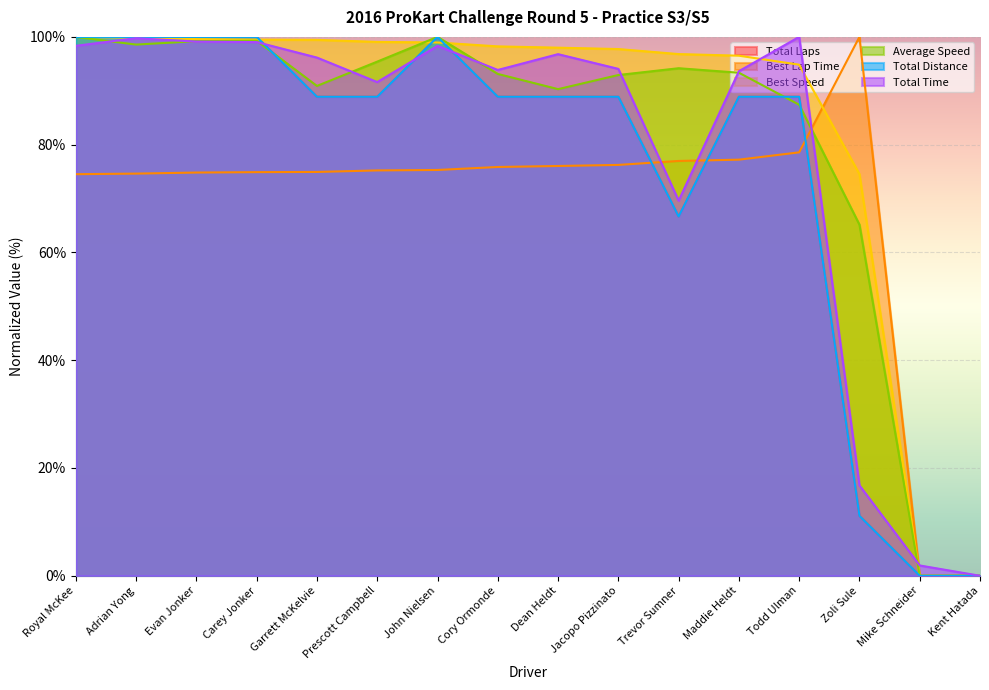

Reading left to right, list all the values displayed in this chart.

Total Laps: Royal McKee=100.0	Adrian Yong=100.0	Evan Jonker=100.0	Carey Jonker=100.0	Garrett McKelvie=88.9	Prescott Campbell=88.9	John Nielsen=100.0	Cory Ormonde=88.9	Dean Heldt=88.9	Jacopo Pizzinato=88.9	Trevor Sumner=66.7	Maddie Heldt=88.9	Todd Ulman=88.9	Zoli Sule=11.1	Mike Schneider=0.0	Kent Hatada=0.0
Best Lap Time: Royal McKee=74.5	Adrian Yong=74.6	Evan Jonker=74.8	Carey Jonker=74.9	Garrett McKelvie=74.9	Prescott Campbell=75.2	John Nielsen=75.3	Cory Ormonde=75.9	Dean Heldt=76.0	Jacopo Pizzinato=76.2	Trevor Sumner=77.0	Maddie Heldt=77.2	Todd Ulman=78.6	Zoli Sule=100.0	Mike Schneider=0.0	Kent Hatada=0.0
Best Speed: Royal McKee=100.0	Adrian Yong=99.9	Evan Jonker=99.6	Carey Jonker=99.5	Garrett McKelvie=99.4	Prescott Campbell=99.1	John Nielsen=99.0	Cory Ormonde=98.2	Dean Heldt=98.0	Jacopo Pizzinato=97.7	Trevor Sumner=96.8	Maddie Heldt=96.5	Todd Ulman=94.8	Zoli Sule=74.5	Mike Schneider=0.0	Kent Hatada=0.0
Average Speed: Royal McKee=100.0	Adrian Yong=98.6	Evan Jonker=99.2	Carey Jonker=99.3	Garrett McKelvie=90.9	Prescott Campbell=95.4	John Nielsen=100.0	Cory Ormonde=93.1	Dean Heldt=90.3	Jacopo Pizzinato=92.9	Trevor Sumner=94.2	Maddie Heldt=93.3	Todd Ulman=87.4	Zoli Sule=65.1	Mike Schneider=0.0	Kent Hatada=0.0
Total Distance: Royal McKee=100.0	Adrian Yong=100.0	Evan Jonker=100.0	Carey Jonker=100.0	Garrett McKelvie=88.9	Prescott Campbell=88.9	John Nielsen=100.0	Cory Ormonde=88.9	Dean Heldt=88.9	Jacopo Pizzinato=88.9	Trevor Sumner=66.7	Maddie Heldt=88.9	Todd Ulman=88.9	Zoli Sule=11.1	Mike Schneider=0.0	Kent Hatada=0.0
Total Time: Royal McKee=98.3	Adrian Yong=99.8	Evan Jonker=99.1	Carey Jonker=99.0	Garrett McKelvie=96.2	Prescott Campbell=91.6	John Nielsen=98.3	Cory Ormonde=93.9	Dean Heldt=96.8	Jacopo Pizzinato=94.1	Trevor Sumner=69.6	Maddie Heldt=93.6	Todd Ulman=100.0	Zoli Sule=16.8	Mike Schneider=1.9	Kent Hatada=0.0